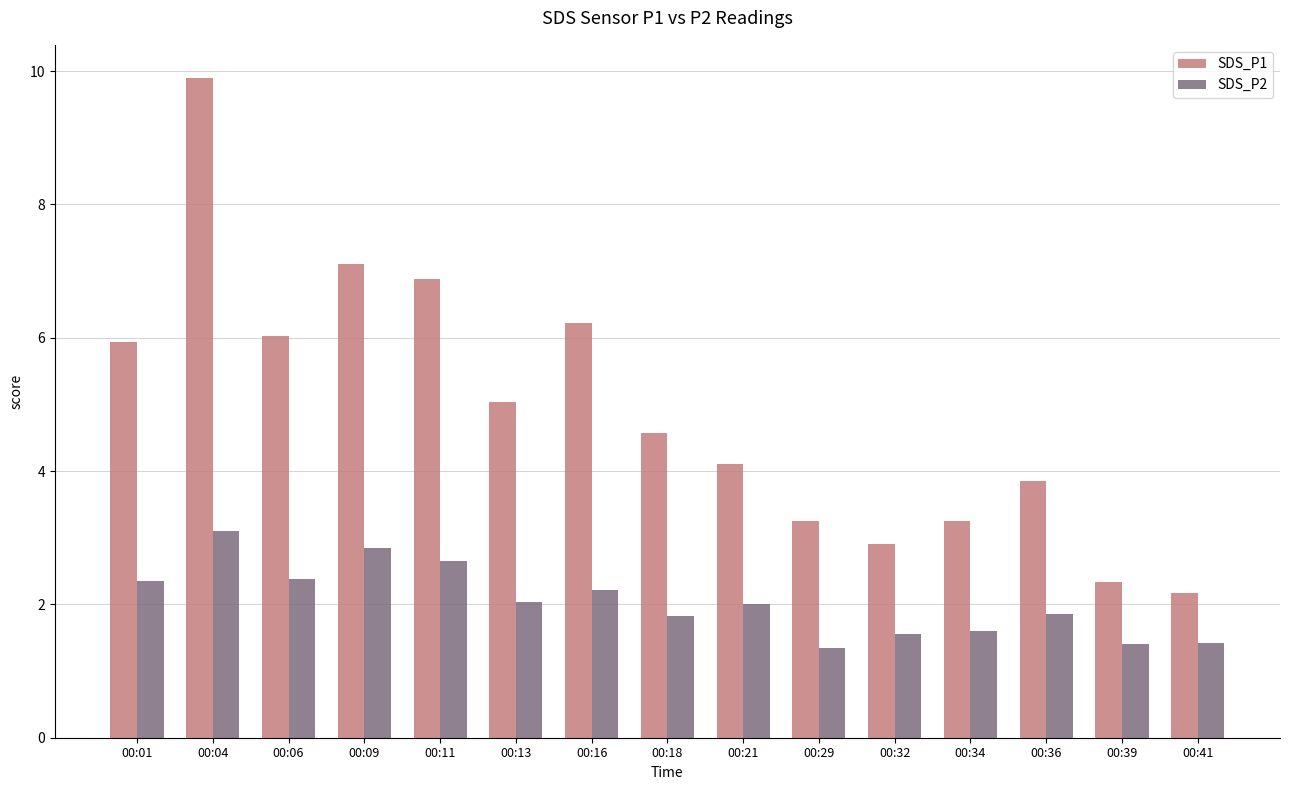

What are all the series names shown in the legend?

SDS_P1, SDS_P2